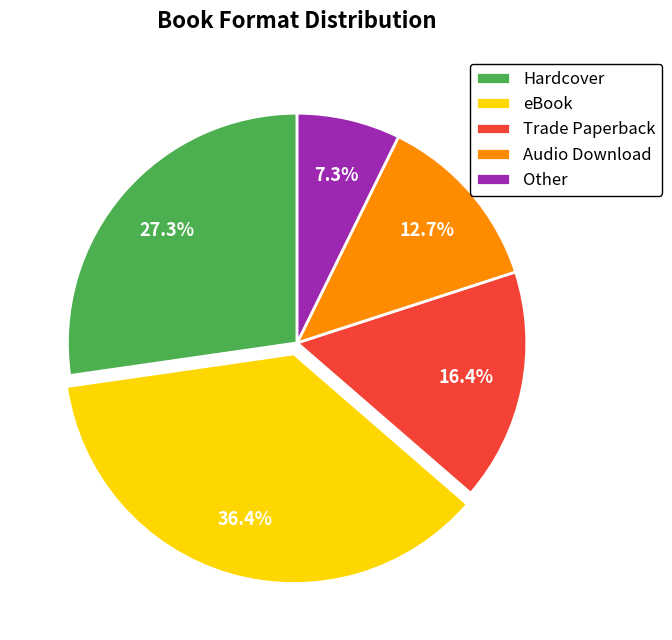

How many segments does this pie chart have?

5